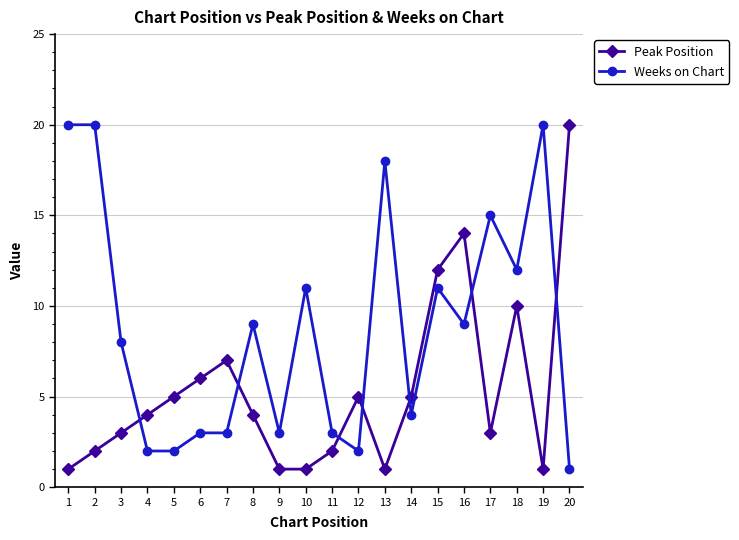

In Peak Position, how many points are higher than both neighbors (excluding endpoints)?

4